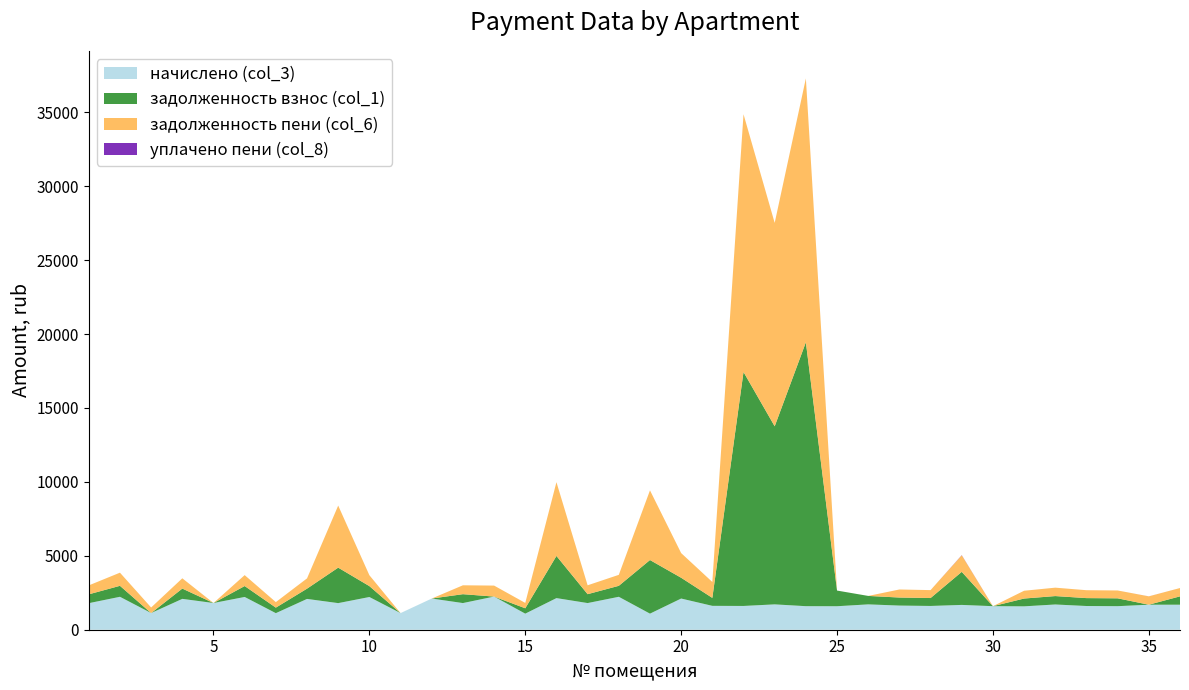

Reading left to right, list all the values displayed in this chart.

начислено (col_3): 1795.6	2227.0	1128.2	2086.8	1806.6	2215.9	1120.9	2083.2	1799.2	2212.2	1124.5	2109.0	1802.9	2241.7	1087.7	2138.5	1802.9	2227.0	1087.7	2109.0	1614.9	1607.5	1714.5	1592.8	1589.1	1714.5	1633.3	1607.5	1677.6	1592.8	1581.7	1707.1	1603.9	1592.8	1692.3	1692.3
задолженность взнос (col_1): 598.5	742.3	0.0	695.6	0.0	738.6	373.6	694.4	2399.0	737.4	0.0	0.0	601.0	0.0	362.6	2851.3	601.0	742.3	3625.6	1406.0	538.3	15825.4	12043.9	17848.0	1059.4	571.5	543.7	535.8	2236.8	0.0	527.2	569.0	534.6	530.9	0.0	564.1
задолженность пени (col_6): 604.1	889.0	376.1	695.6	0.0	738.6	373.6	694.4	4198.2	737.4	0.0	0.0	601.0	743.8	362.6	4989.7	601.0	742.3	4713.3	1668.3	1076.6	17432.9	13758.4	17848.0	0.0	0.0	544.5	535.8	1118.4	0.0	527.2	568.8	534.6	530.9	564.1	564.1
уплачено пени (col_8): 0.0	0.0	0.0	0.0	0.0	0.0	0.0	0.0	0.0	0.0	0.0	0.0	0.0	0.0	0.0	0.0	0.0	0.0	0.0	0.0	0.0	0.0	0.0	0.0	0.0	0.0	0.0	0.0	13.1	0.0	0.0	0.0	0.0	0.0	2.5	0.0